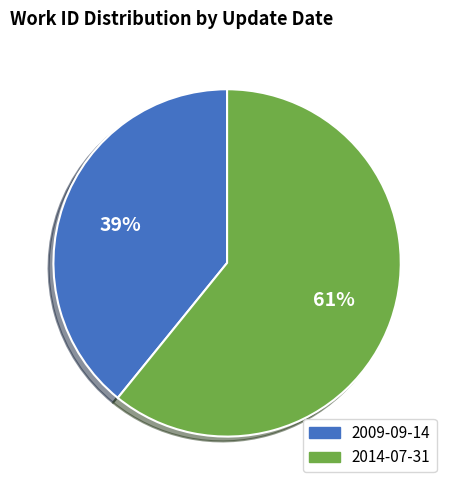

Which slice is the largest?

2014-07-31